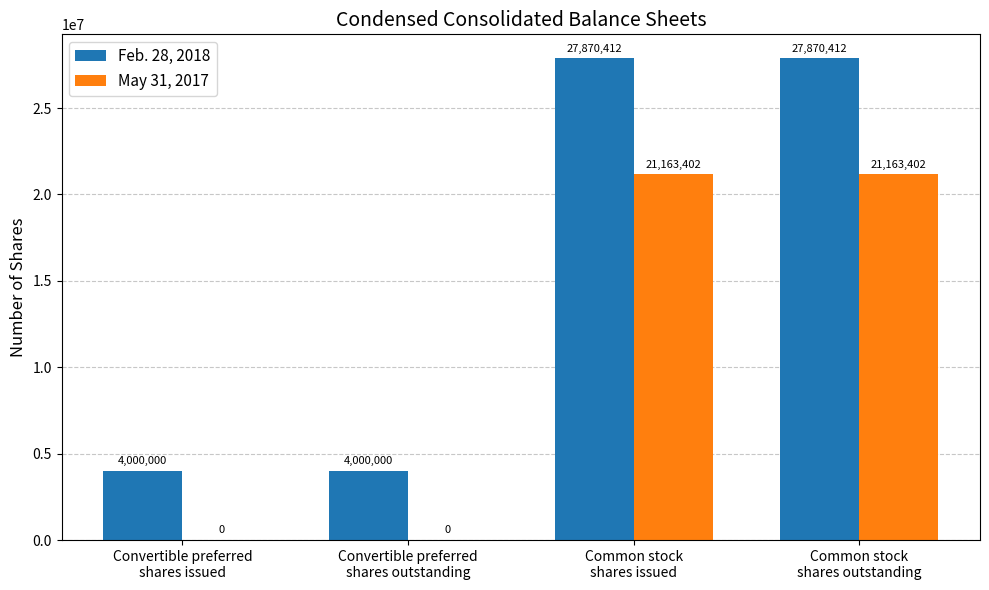

Is the value of Feb. 28, 2018 at Common stock
shares outstanding greater than the value of May 31, 2017 at Common stock
shares issued?

Yes